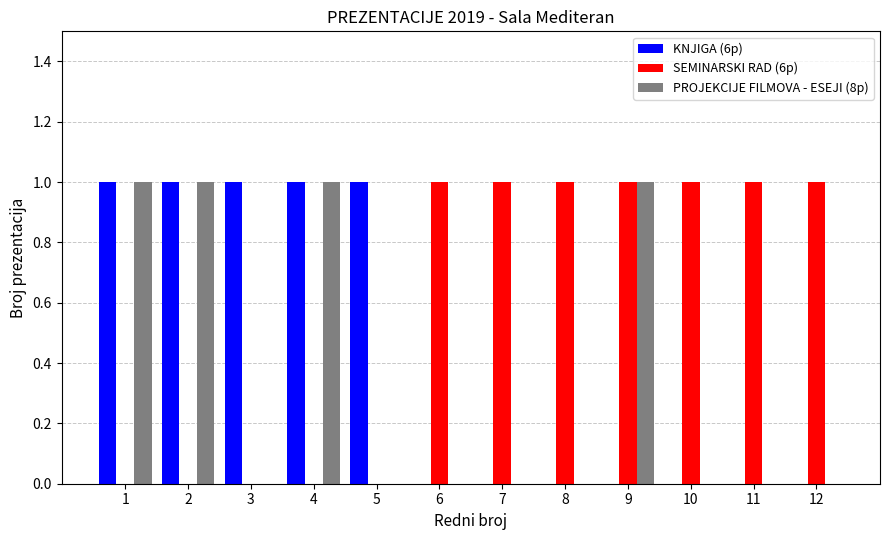

What is the sum of all KNJIGA (6p) values?

5